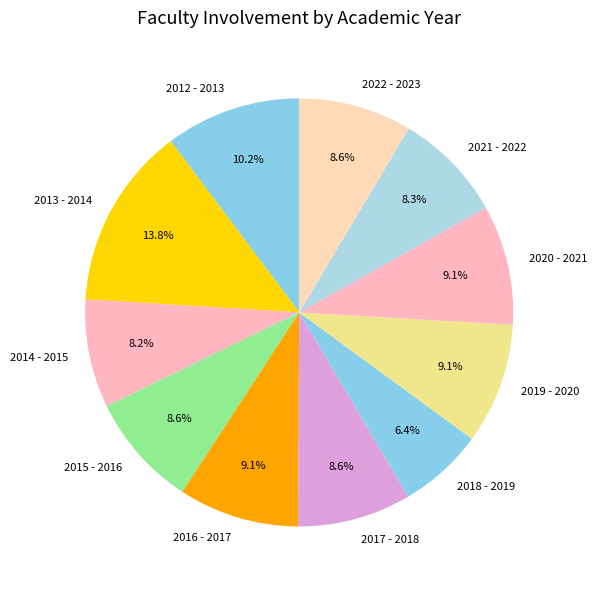

Which slice is the smallest?

2018 - 2019